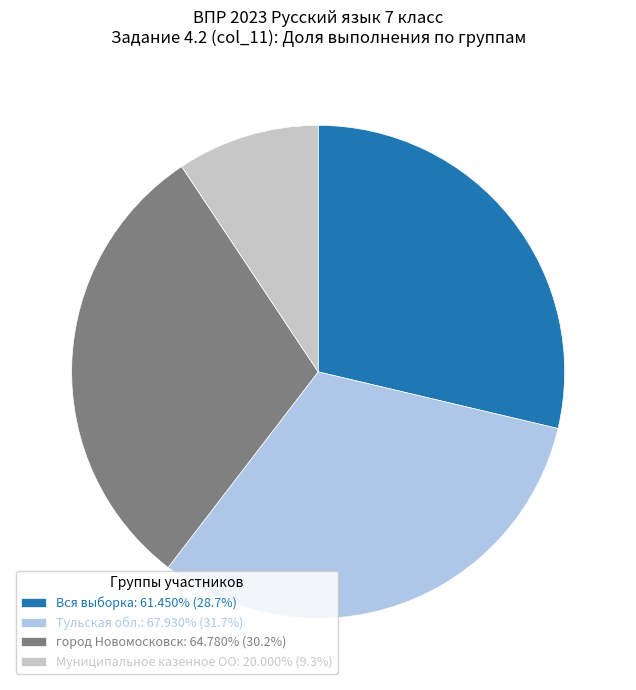

Is it true that город Новомосковск is 30% of the pie?

True